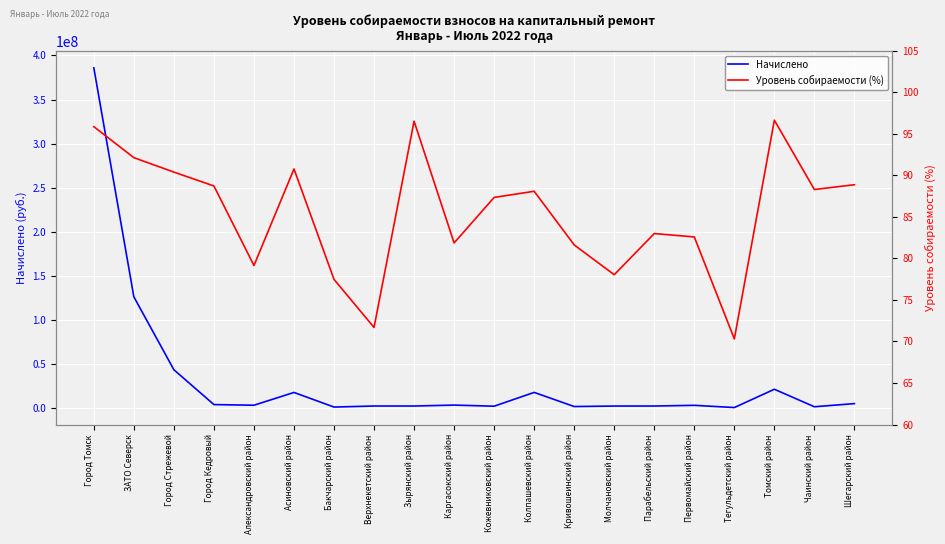

The Уровень собираемости (%) series shows 78.0 at Молчановский район. True or false?

True